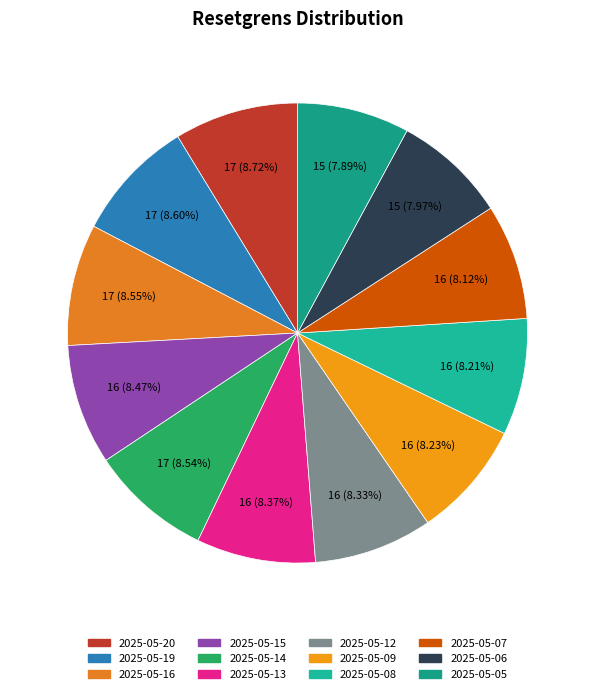

Which category has the biggest portion of the pie?

2025-05-20